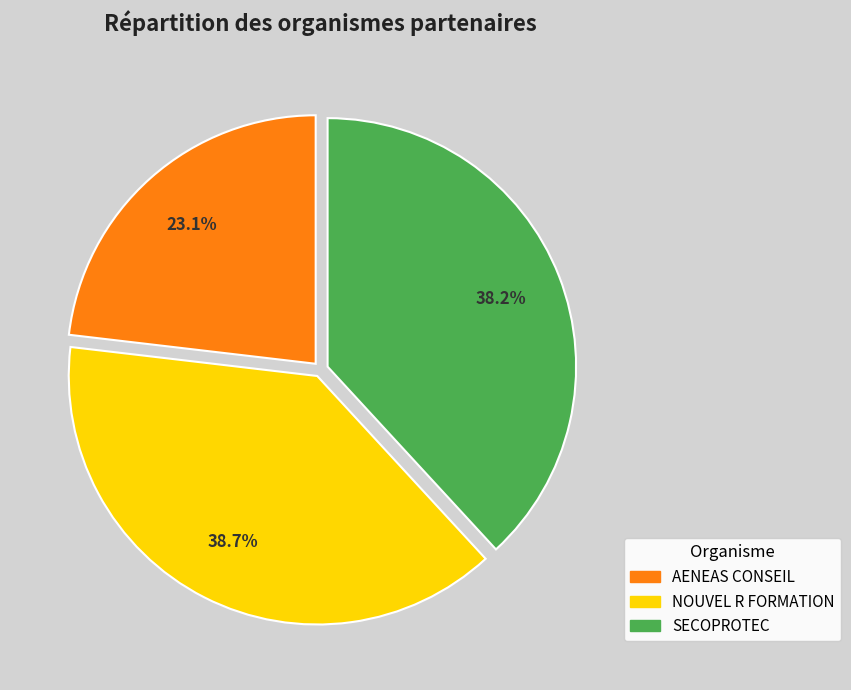

Between SECOPROTEC and NOUVEL R FORMATION, which is larger?

NOUVEL R FORMATION